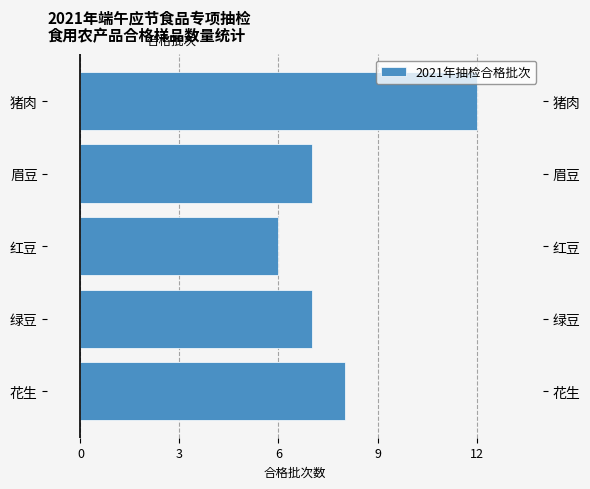

True or false: the data shows 12 at 猪肉.

True